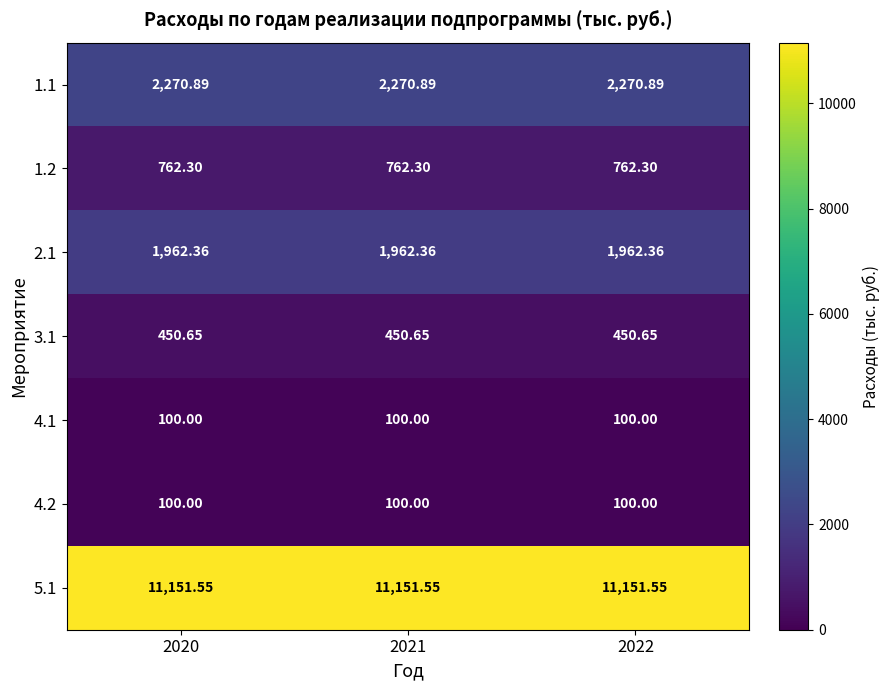

Count the number of categories in the chart.

3